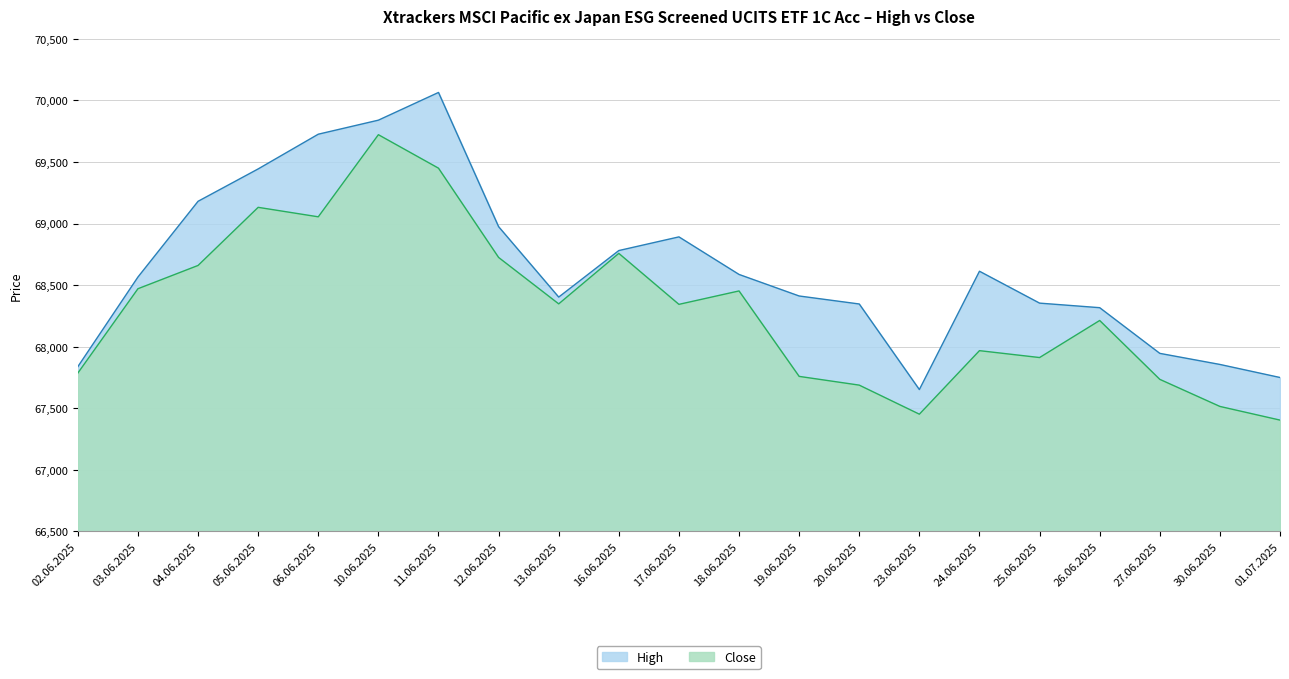

At which category is the sum across all series the highest?

10.06.2025